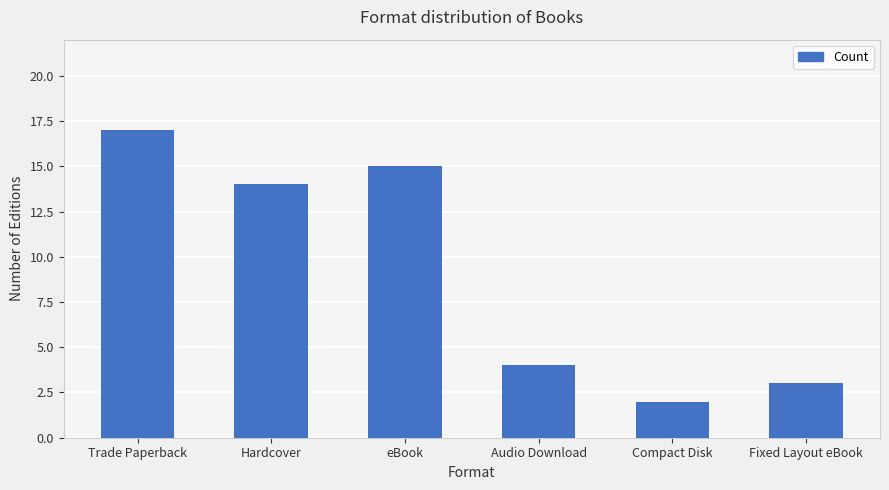

How many series are shown in this chart?

1